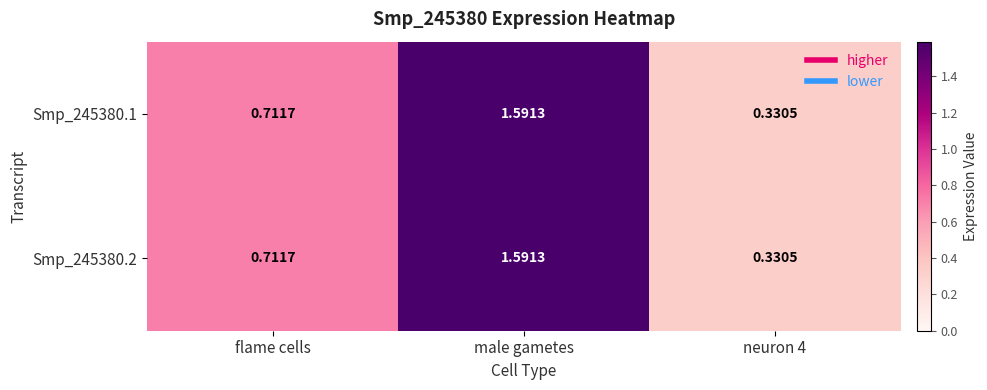

At which category does the chart reach its peak across all series?

male gametes